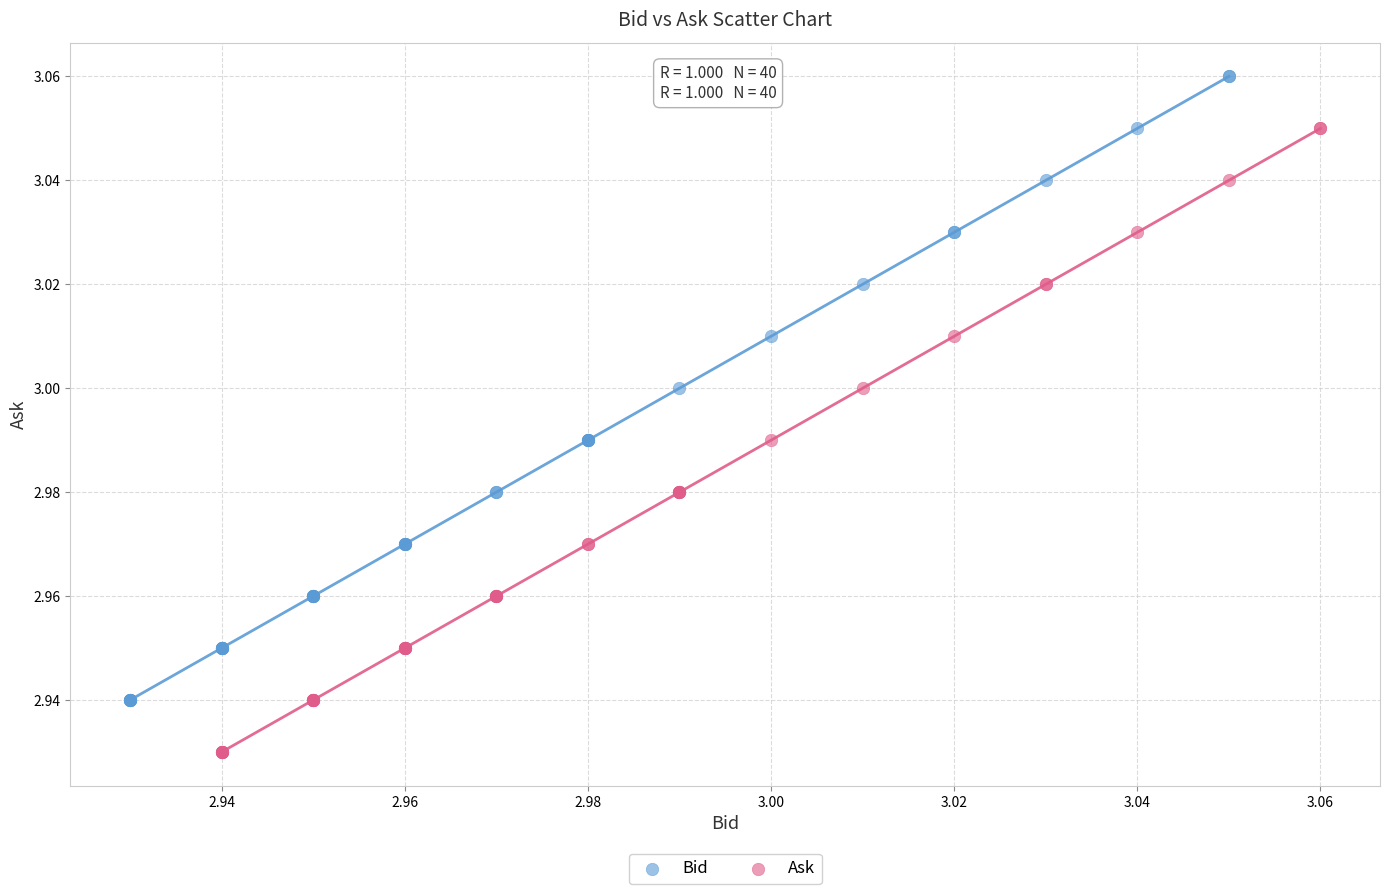

Which series contains the lowest Y value?

Ask